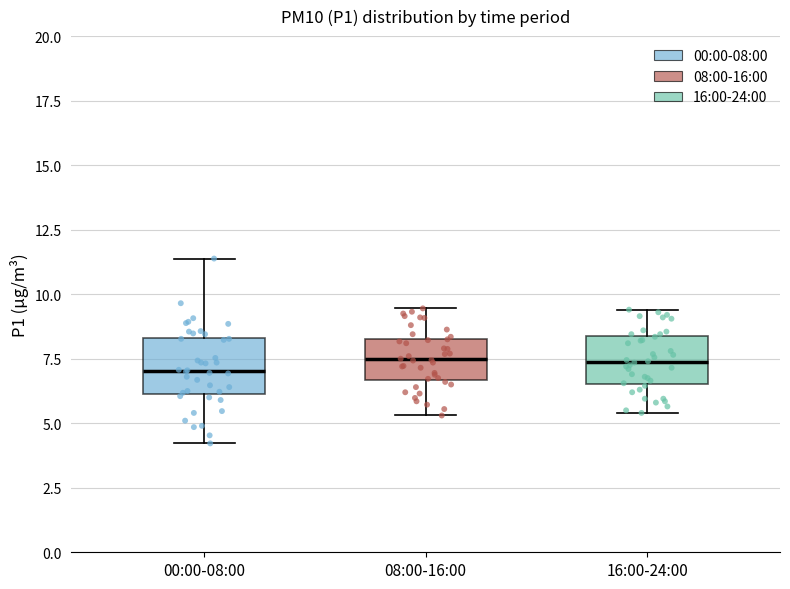

Reading left to right, transcribe this box plot: for each box, give where its median line is, the range the box spans, and where its two whiskers end, as read against the y-axis. The values are not printed on the chart, so give them approximately, as read against the axis.

00:00-08:00: median 7.0, box 6.0 to 8.5, whiskers 4.0 to 11.5
08:00-16:00: median 7.5, box 6.5 to 8.5, whiskers 5.5 to 9.5
16:00-24:00: median 7.5, box 6.5 to 8.5, whiskers 5.5 to 9.5